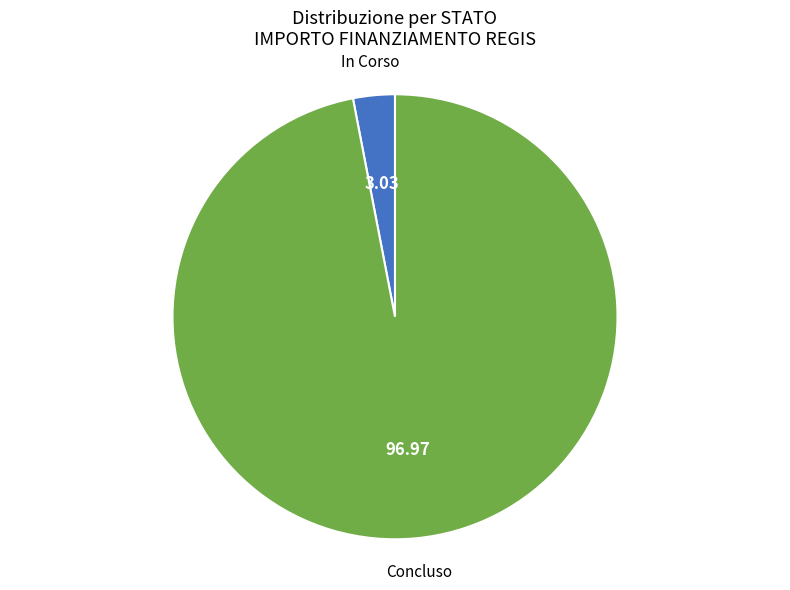

What is the smallest slice in the pie chart?

In Corso